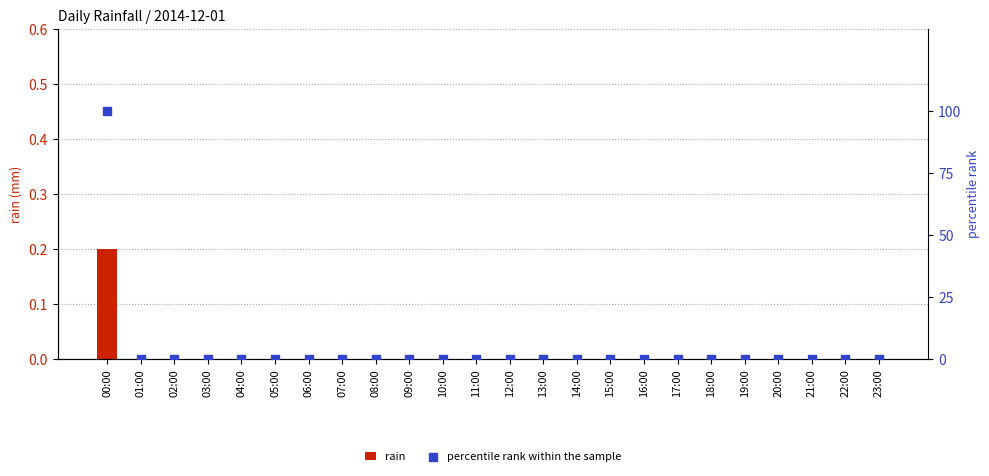

What are all the series names shown in the legend?

rain, percentile rank within the sample